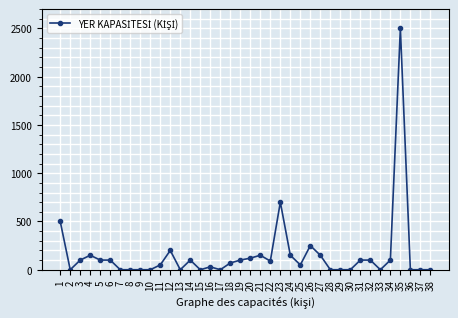

At which label does the data first exceed 90?

1